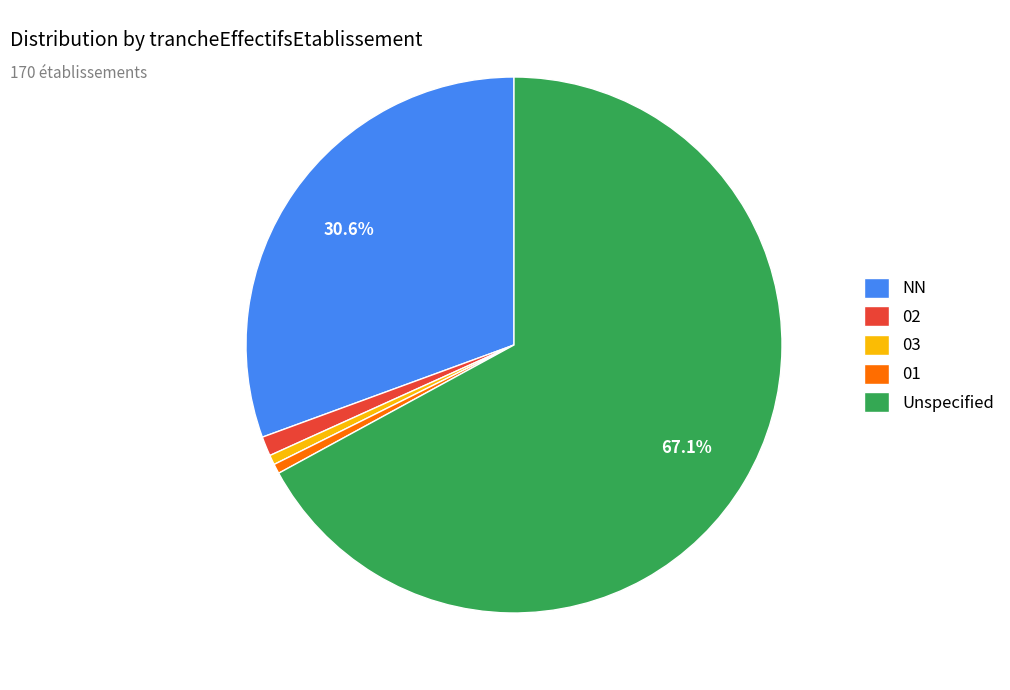

Does 03 account for over 50% of the chart?

No